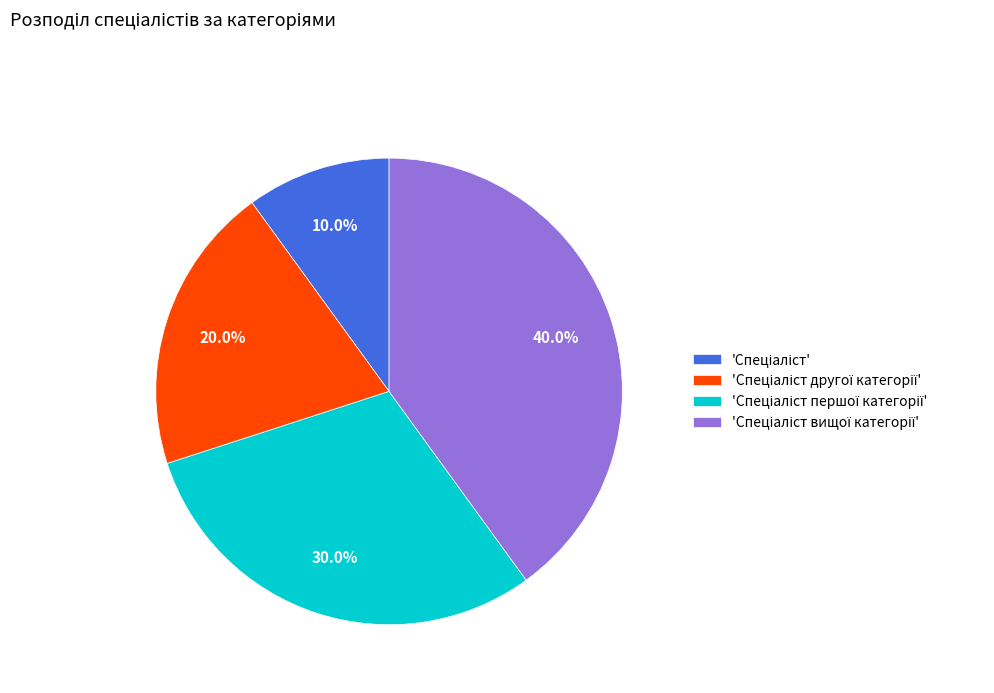

Does any single category account for the majority?

No